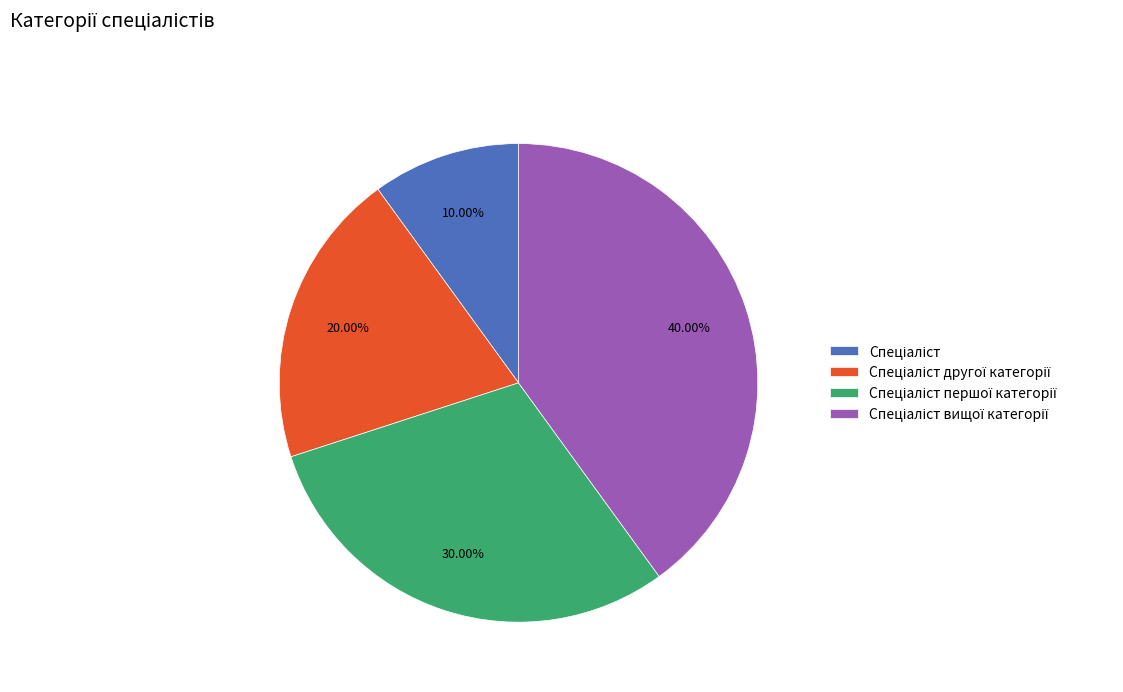

Is there any slice that represents more than half of the pie?

No